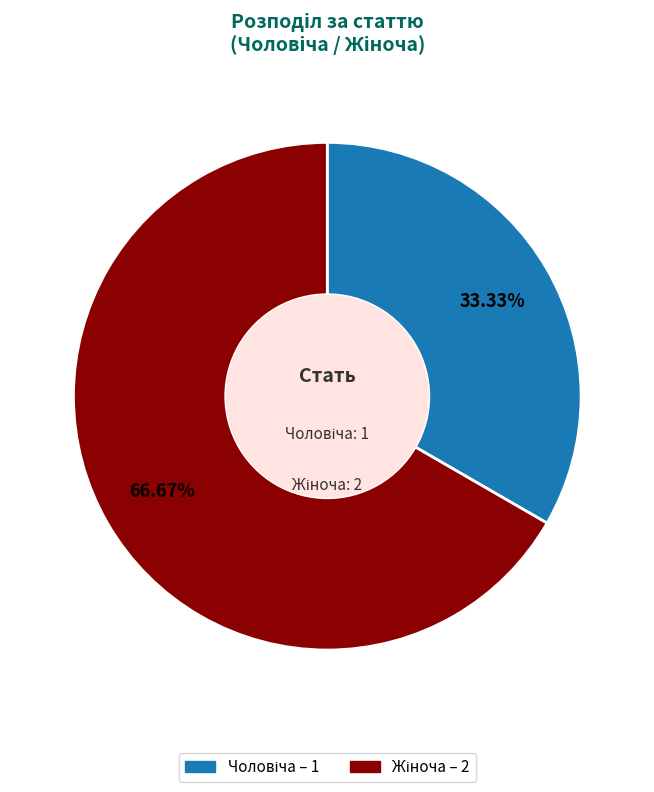

Does any single category account for the majority?

Yes